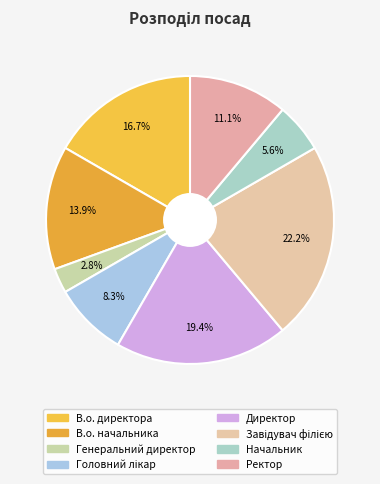

Count the number of slices in the pie.

8